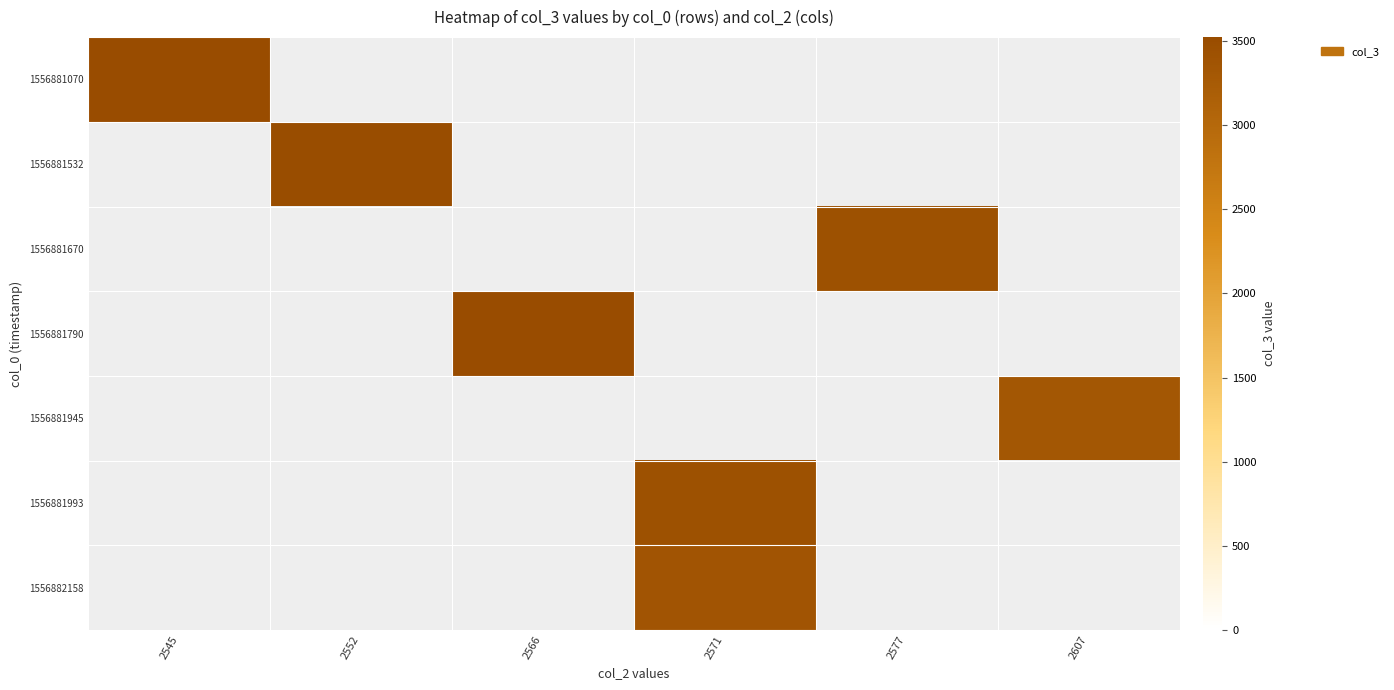

What is the minimum value shown in the chart?

3325.0